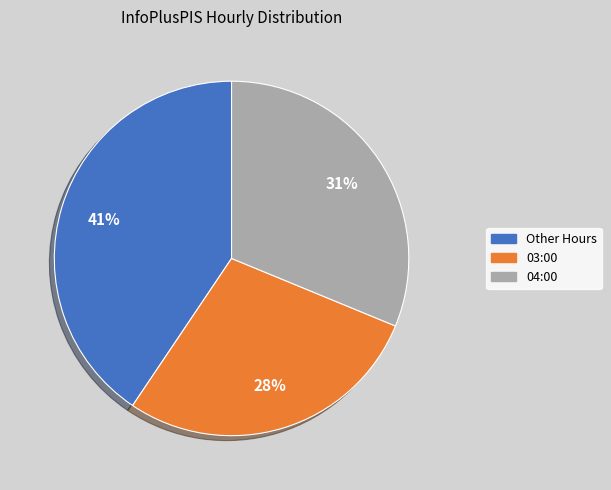

Is there a majority slice in this chart?

No